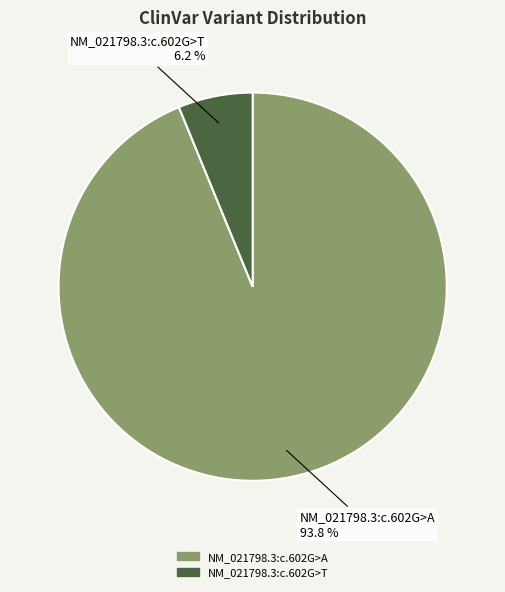

To the nearest percent, what portion does NM_021798.3:c.602G>T represent?

6%